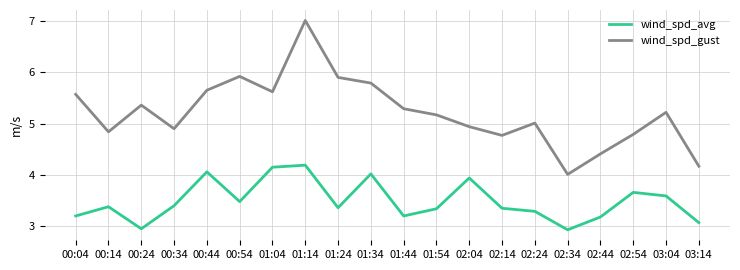

What position from the right is 02:54?

3